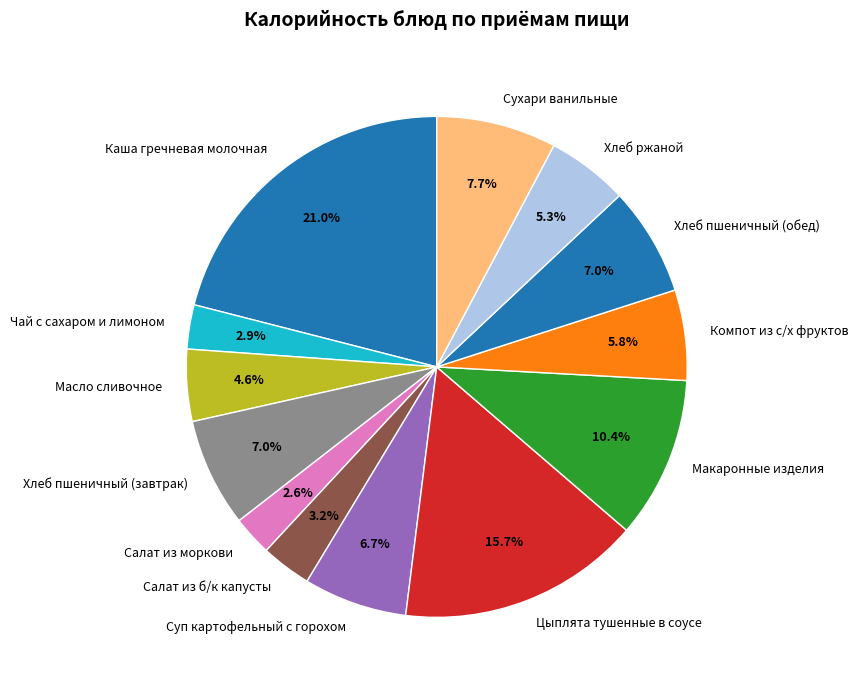

What is the ratio of the value at Хлеб ржаной to the value at Сухари ванильные?

0.7